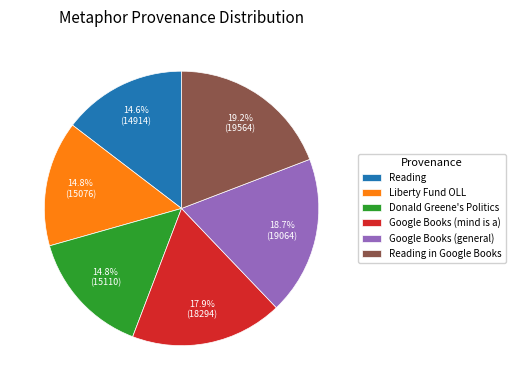

What percentage is NOT represented by Liberty Fund OLL?

85.2%